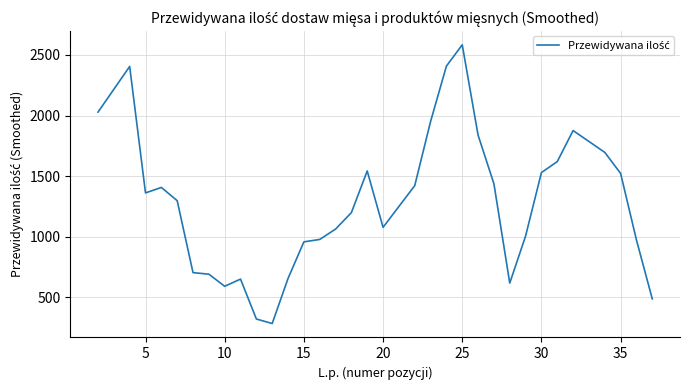

Is this an area chart (filled region under the line)?

No